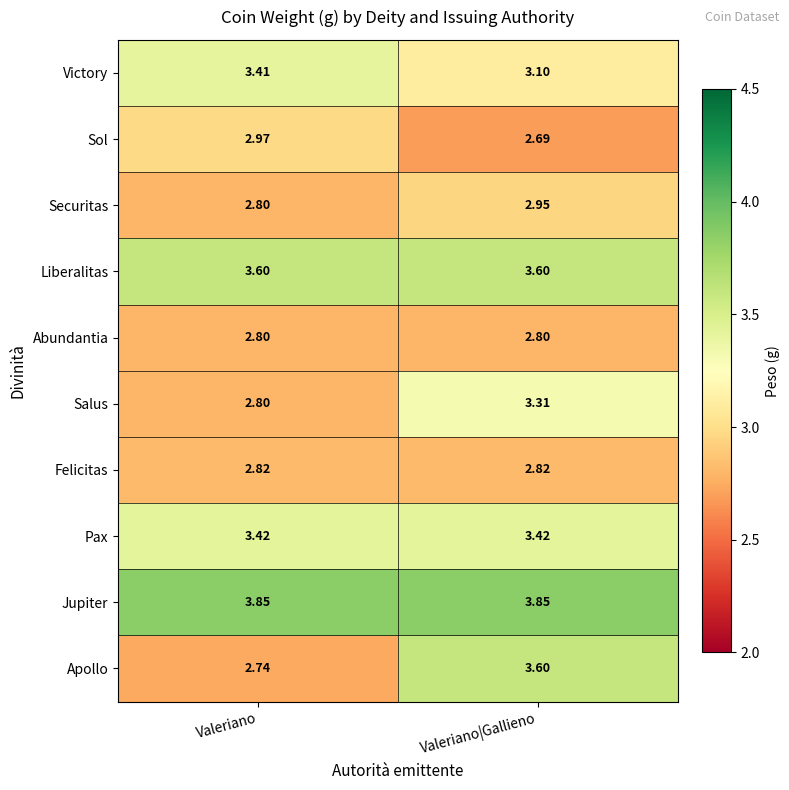

At how many categories does at least one series exceed 3?

2